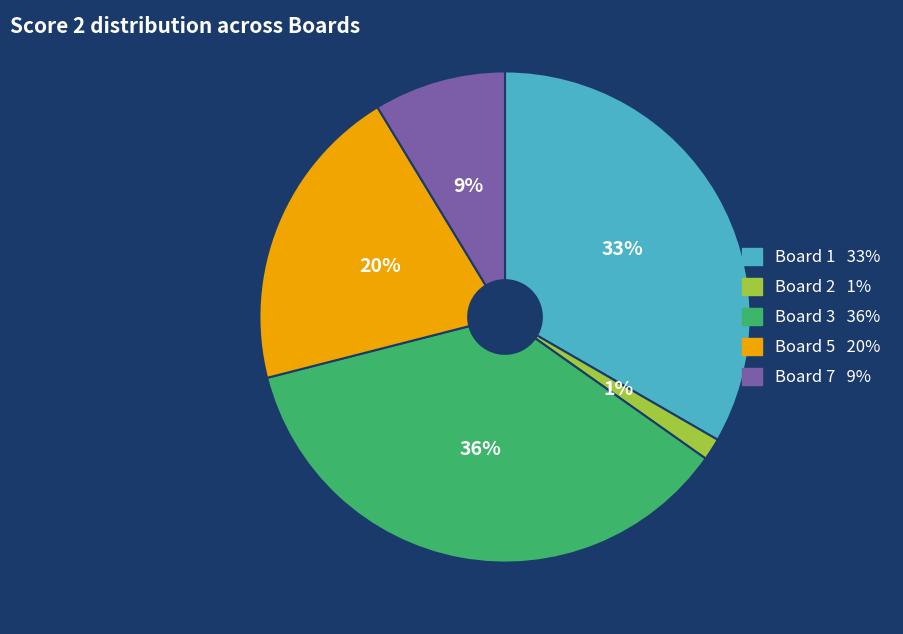

To the nearest percent, what is the difference between the largest and smallest slice percentages?

35%